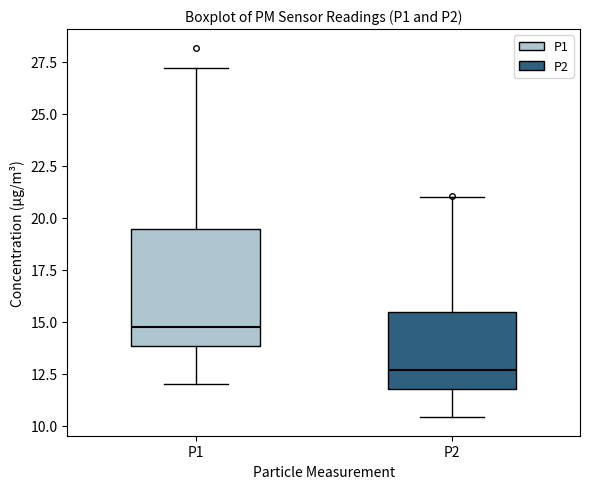

Where does the upper whisker of the box for P1 end on the y-axis? The values are not printed on the chart, so give them approximately, as read against the axis.

27.0